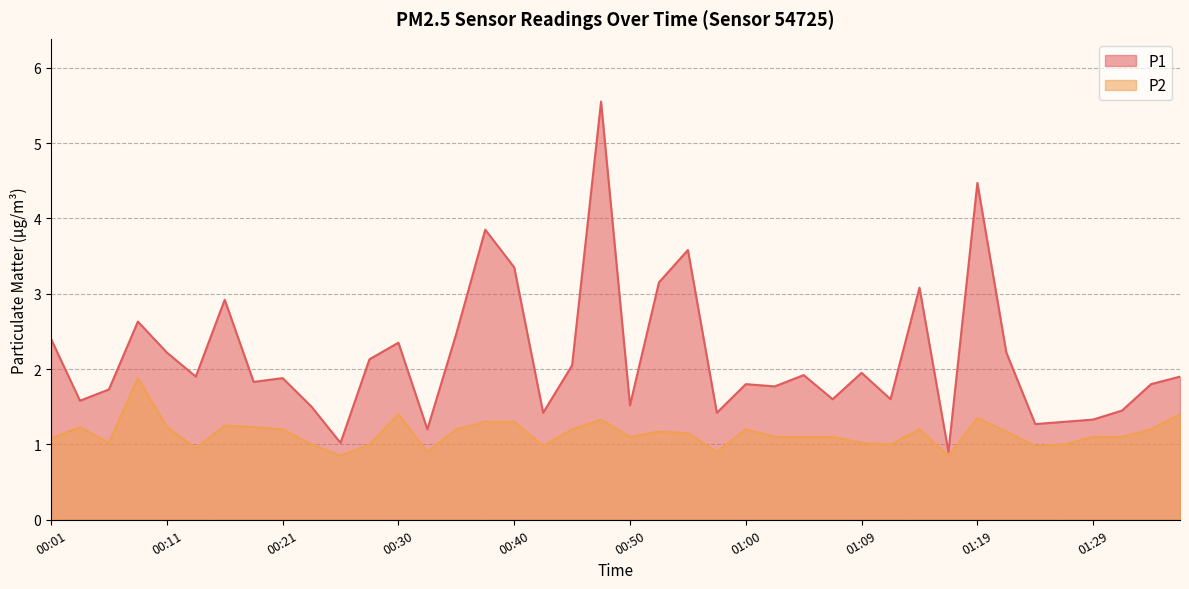

Is the value of P1 at 00:25 greater than the value of P2 at 00:01?

No